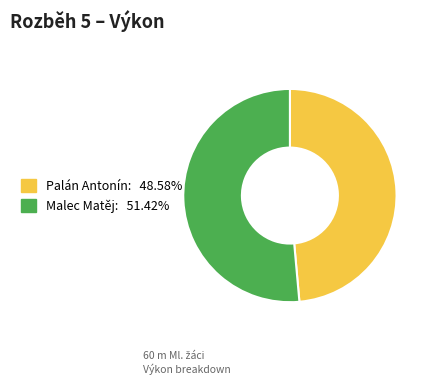

What is the ratio of the value at Malec Matěj: 51.42% to the value at Palán Antonín: 48.58%?

1.1